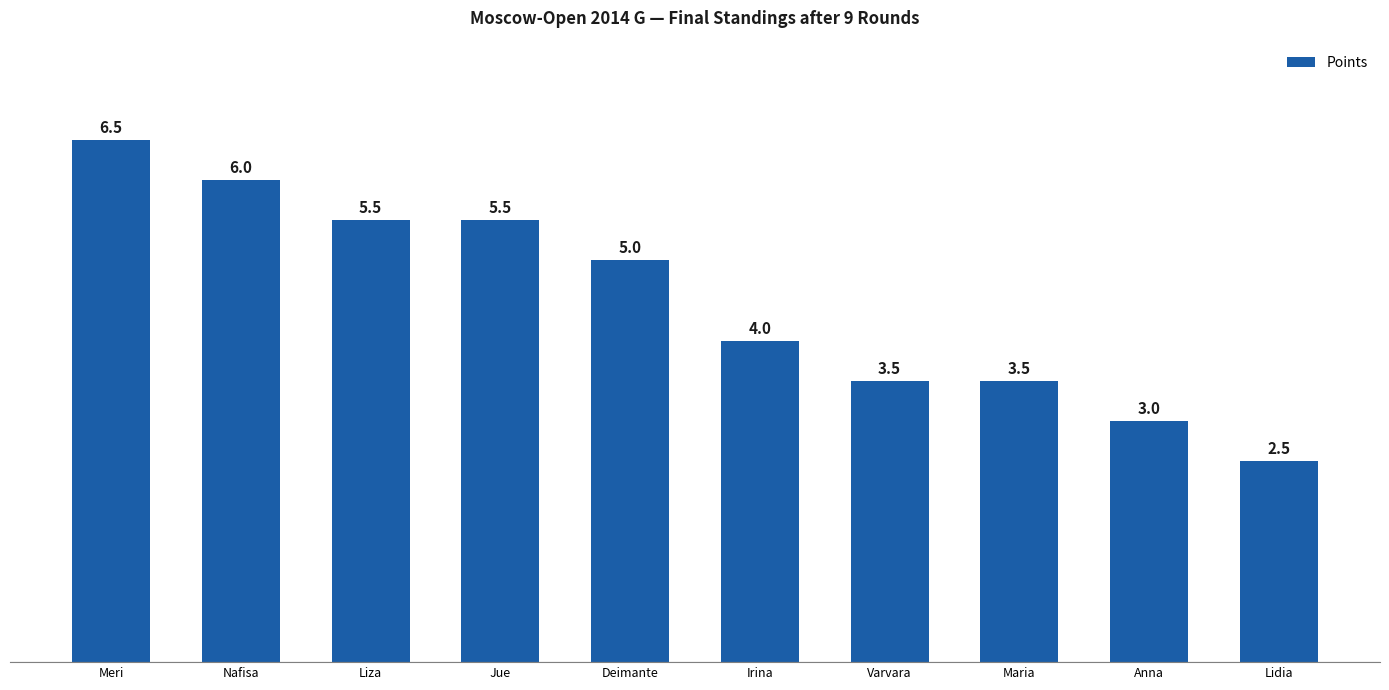

Which has a higher value, Varvara or Lidia?

Varvara